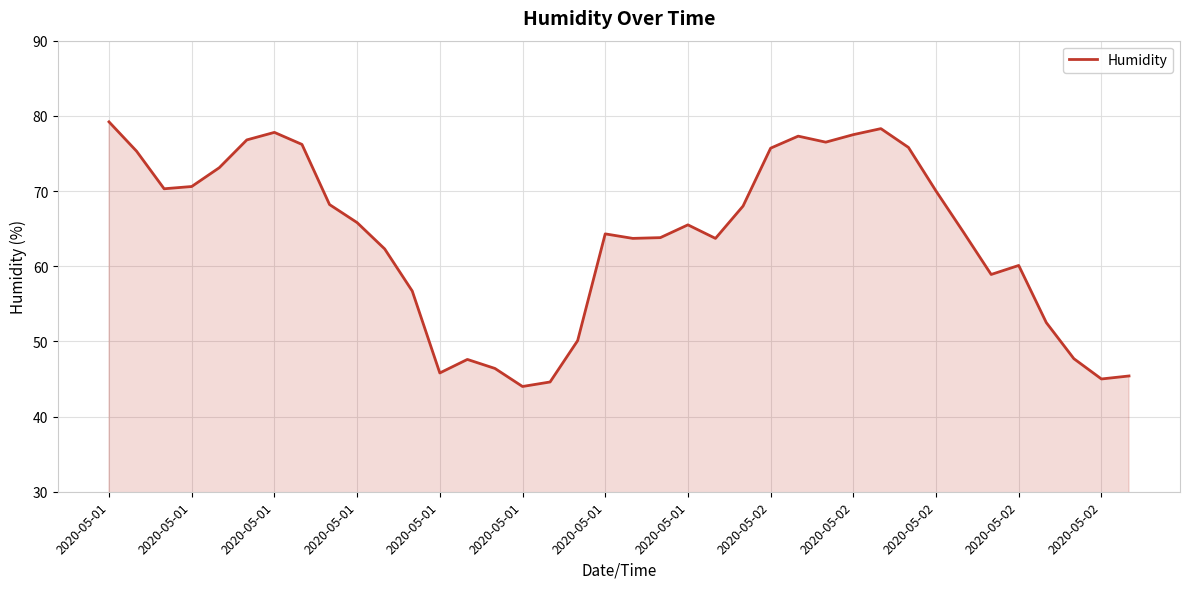

Does the chart have visible grid lines?

Yes